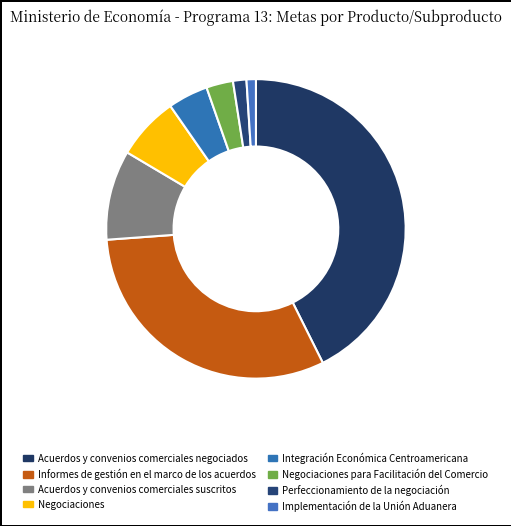

To the nearest percent, what is the difference between the Integración Económica Centroamericana and Informes de gestión en el marco de los acuerdos slice percentages?

24%